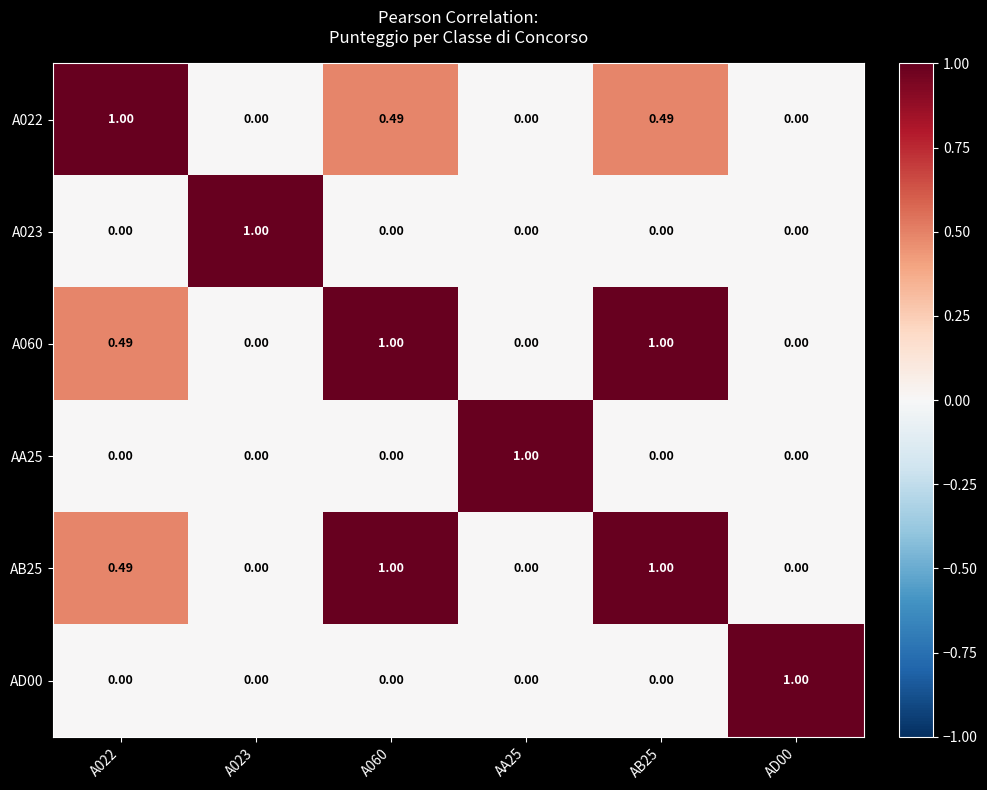

Count the number of data series in this chart.

6